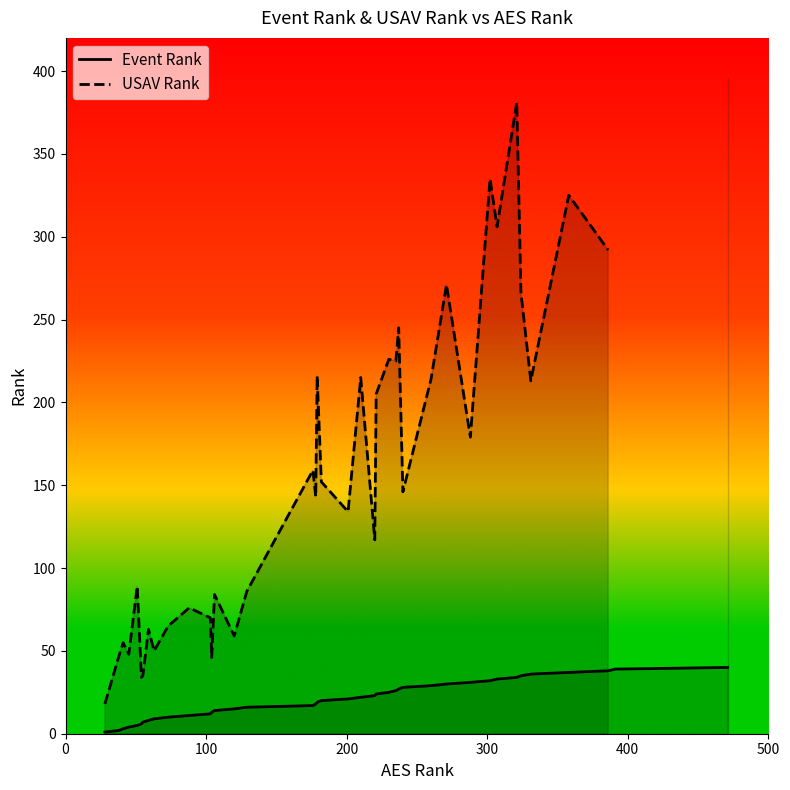

True or false: Event Rank and USAV Rank intersect in this chart.

False